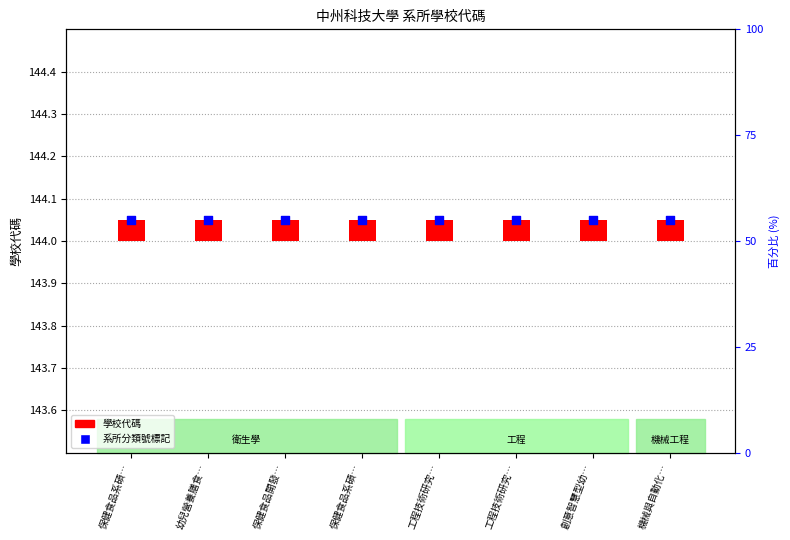

At which category is the sum across all series the highest?

保健食品系碩…